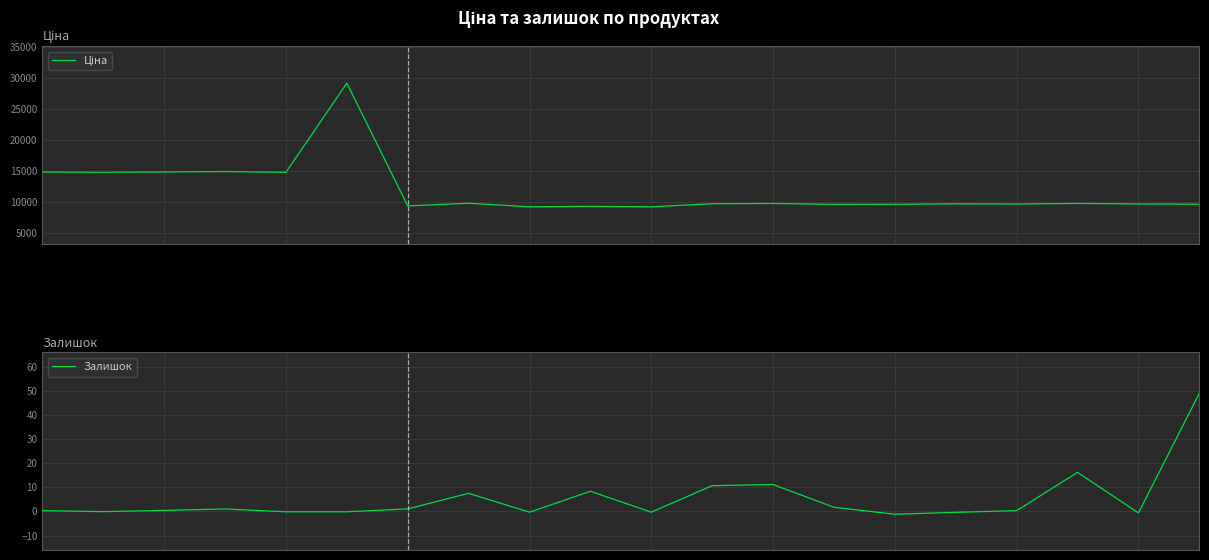

Reading right to left, transcribe all the data shown in this chart.

Ціна: 19=9678.6	18=9713.2	17=9797.1	16=9706.0	15=9736.9	14=9657.1	13=9644.2	12=9792.1	11=9743.5	10=9258.7	9=9327.7	8=9258.3	7=9828.2	6=9398.8	5=29136.2	4=14801.5	3=14922.1	2=14862.0	1=14808.1	0=14851.7
Залишок: 19=49.1	18=-0.6	17=16.2	16=0.3	15=-0.4	14=-1.2	13=1.7	12=11.2	11=10.7	10=-0.3	9=8.4	8=-0.3	7=7.5	6=1.1	5=-0.2	4=-0.2	3=1.0	2=0.4	1=-0.1	0=0.3